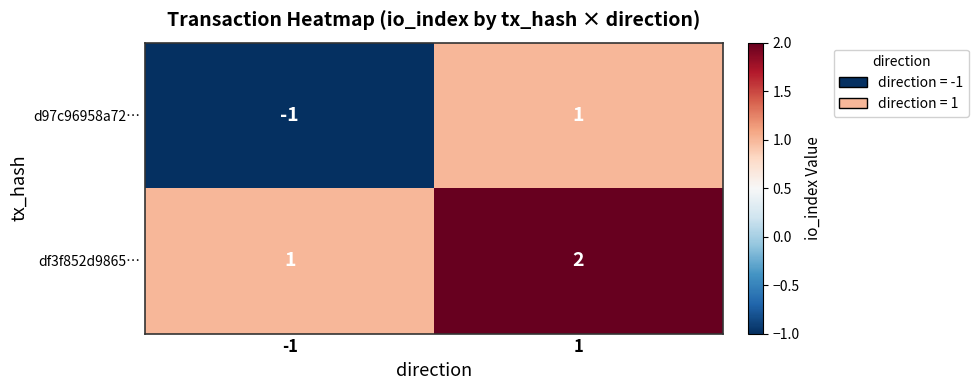

List the series in order of their overall mean, lowest first.

d97c96958a72…, df3f852d9865…